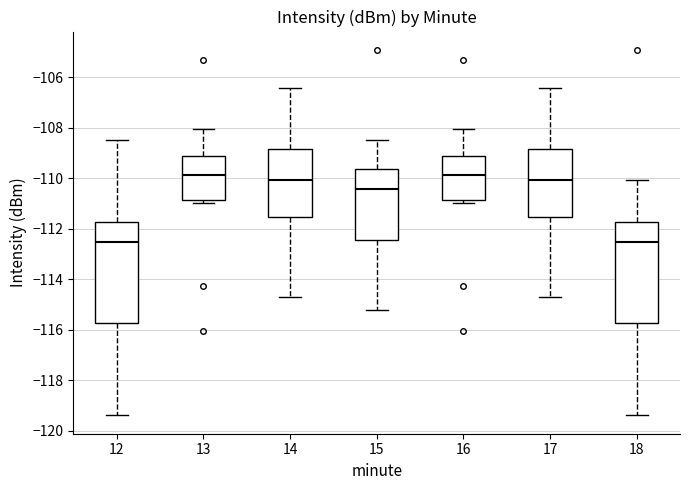

Where does the lower whisker of the box at x = 12 end on the y-axis? The values are not printed on the chart, so give them approximately, as read against the axis.

-119.4